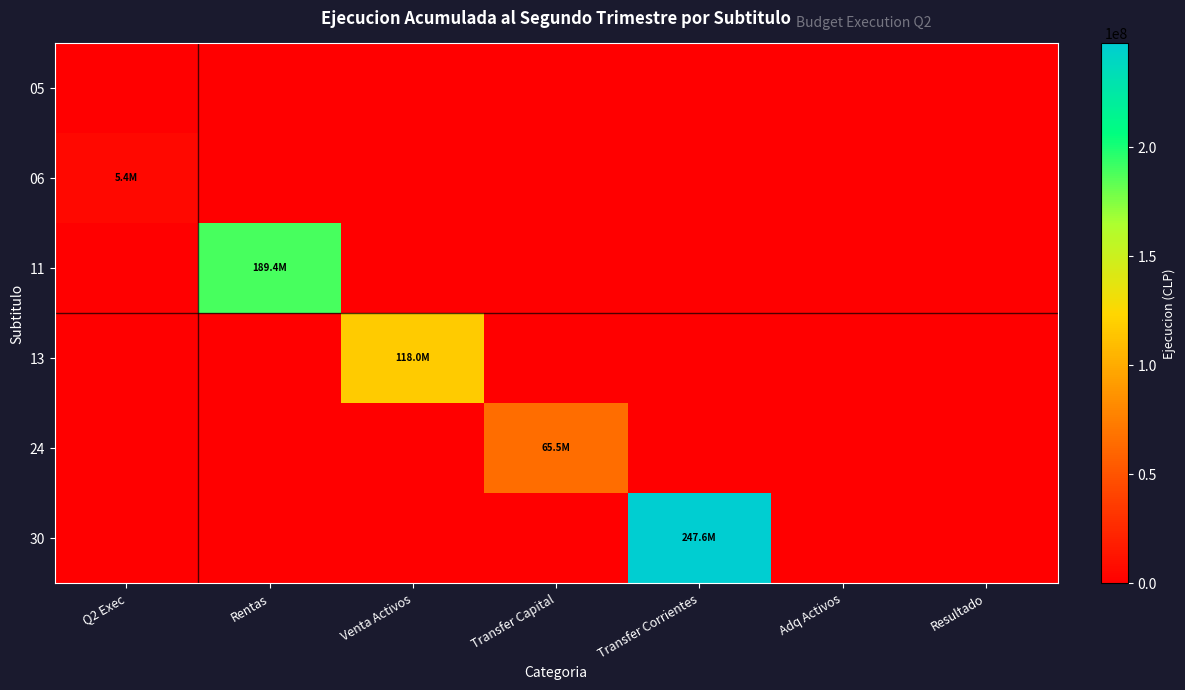

Which label corresponds to the largest value in the chart?

Transfer Corrientes